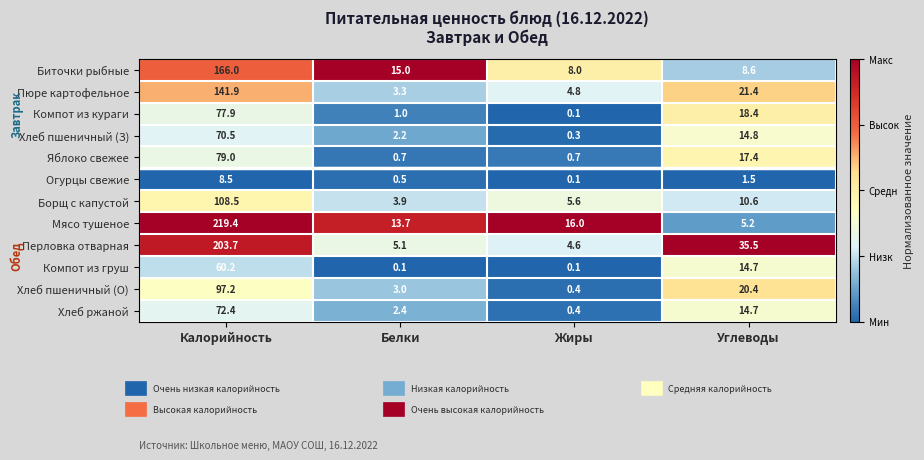

Is it true that Компот из груш equals 0.1 at Жиры?

True